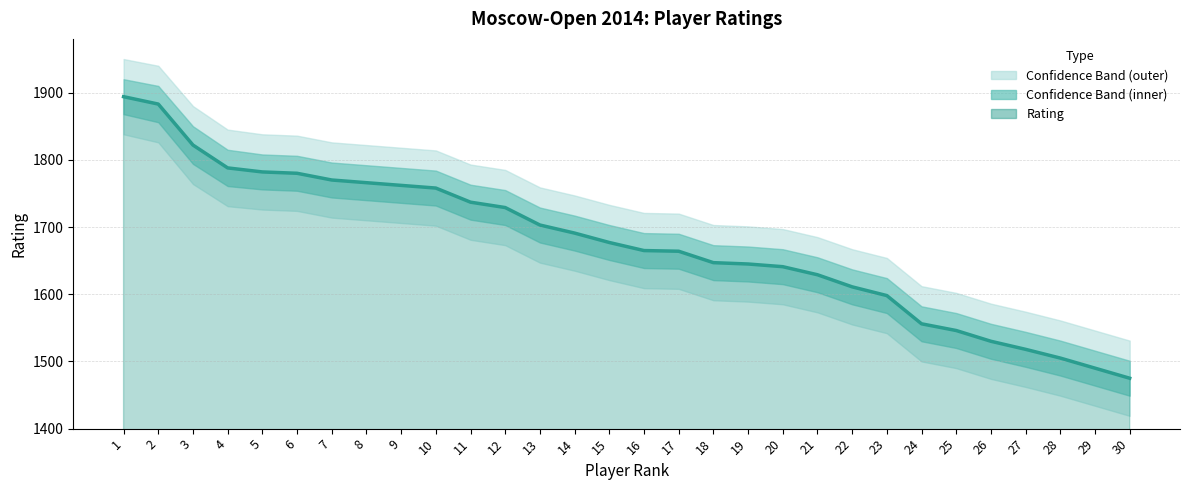

The chart shows a value of 471 at 6. True or false?

False